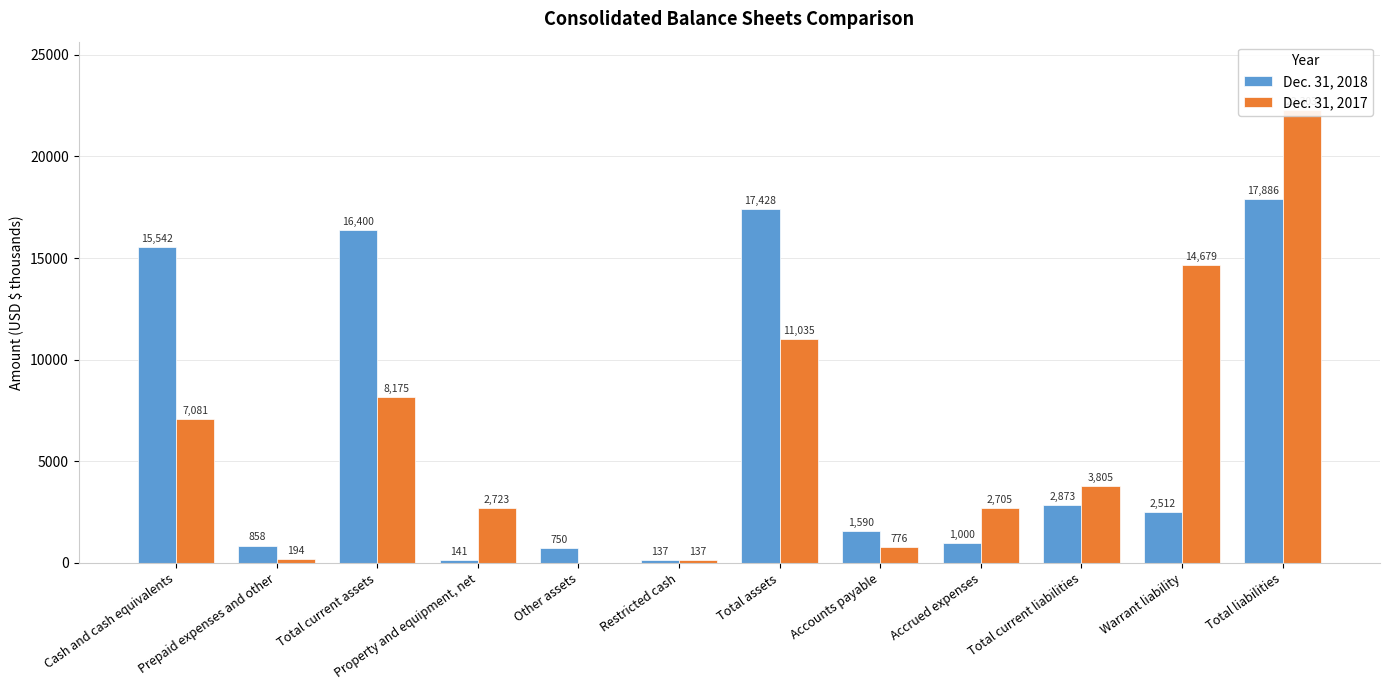

What are all the series names shown in the legend?

Dec. 31, 2018, Dec. 31, 2017